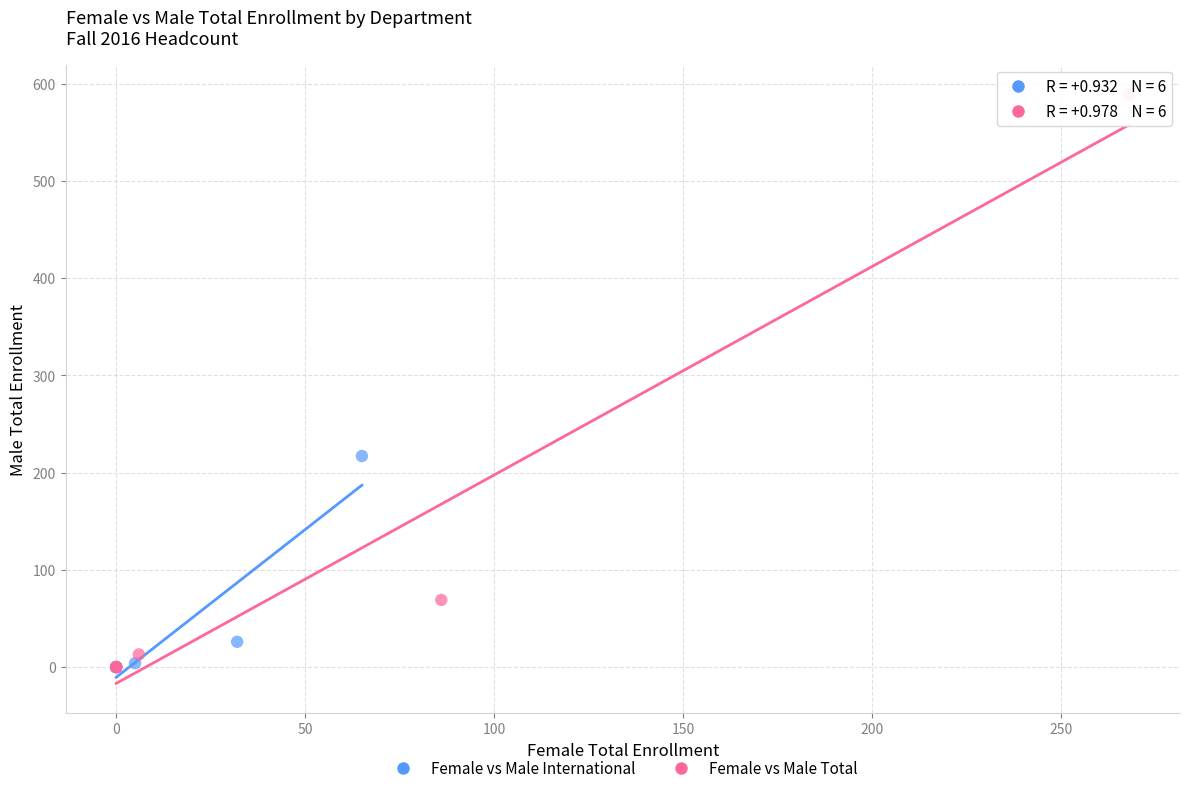

Which series contains the highest Y value?

Female vs Male Total